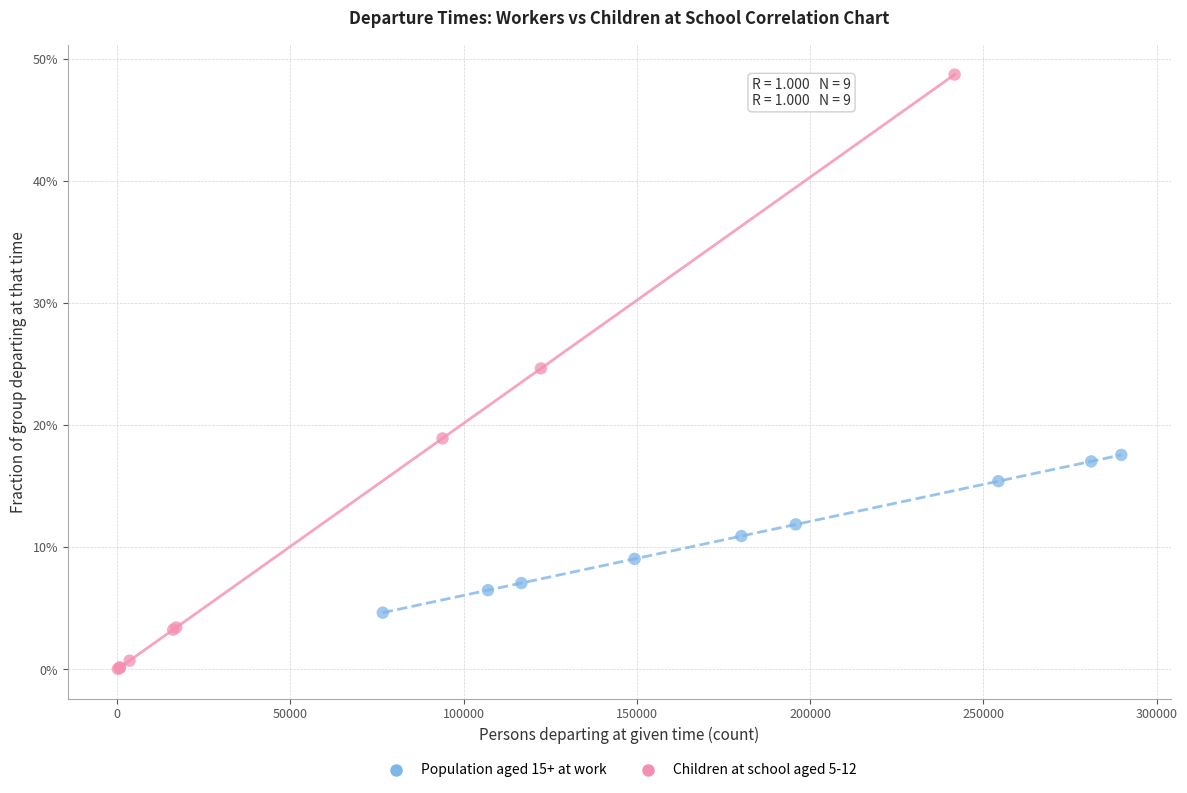

Which series has the largest Y range (max minus min)?

Children at school aged 5-12